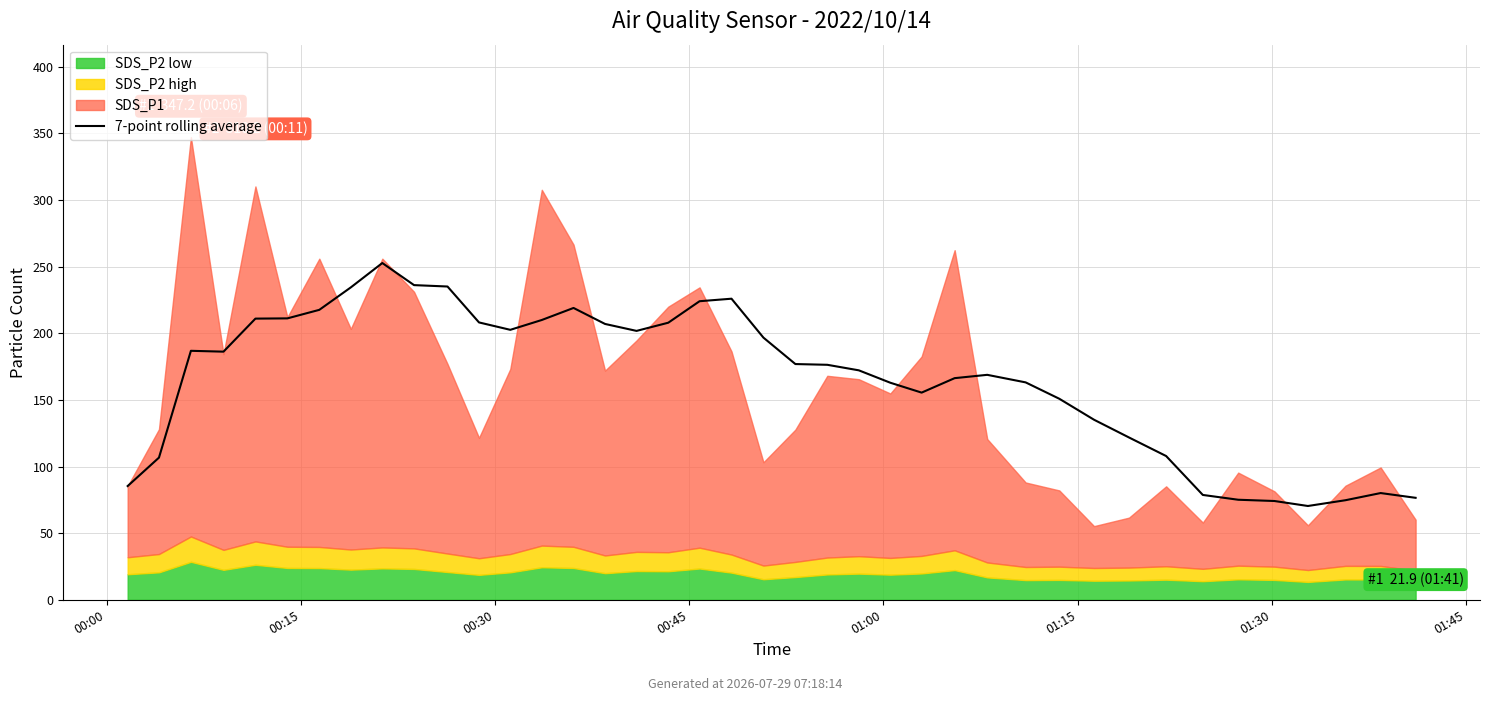

True or false: the data has more than 1 interior local peaks.

True